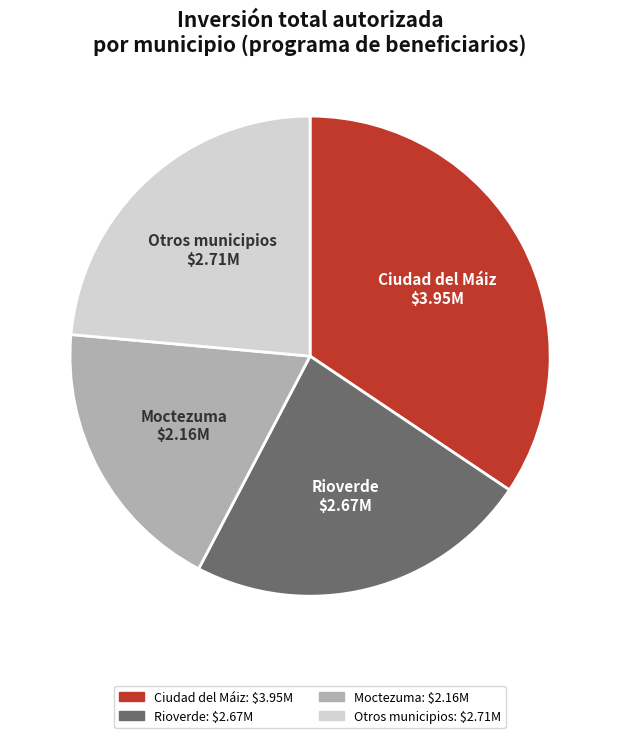

Combined, do Ciudad del Máiz and Rioverde account for over 50%?

Yes